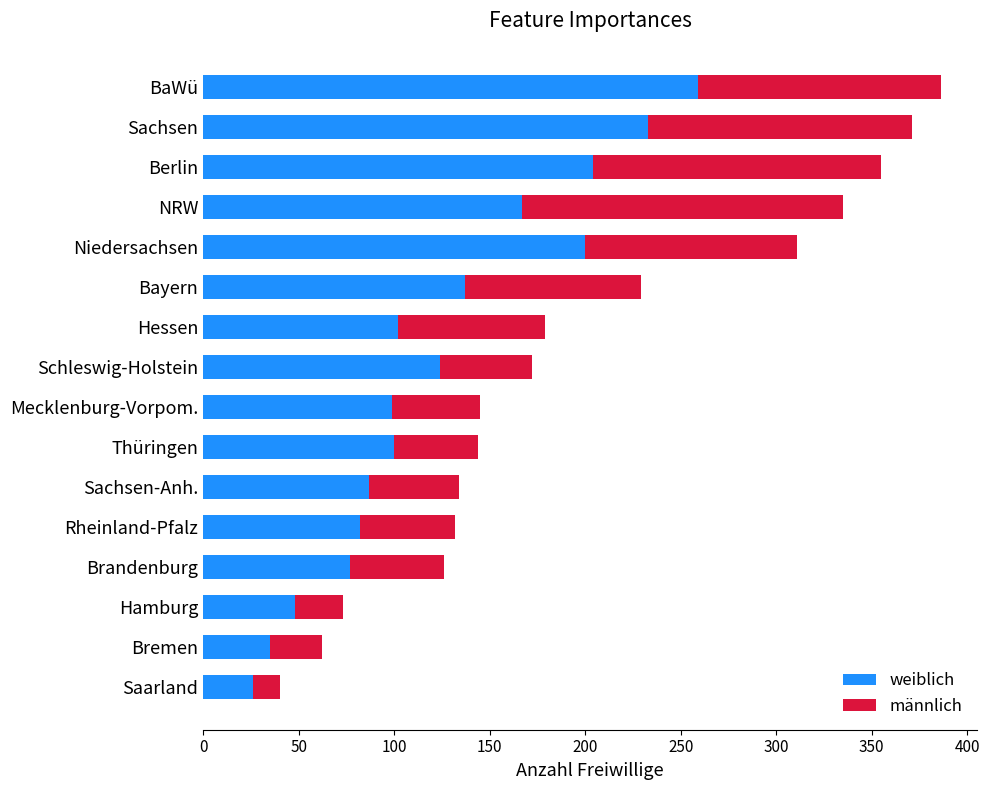

What is the maximum value for weiblich?

259